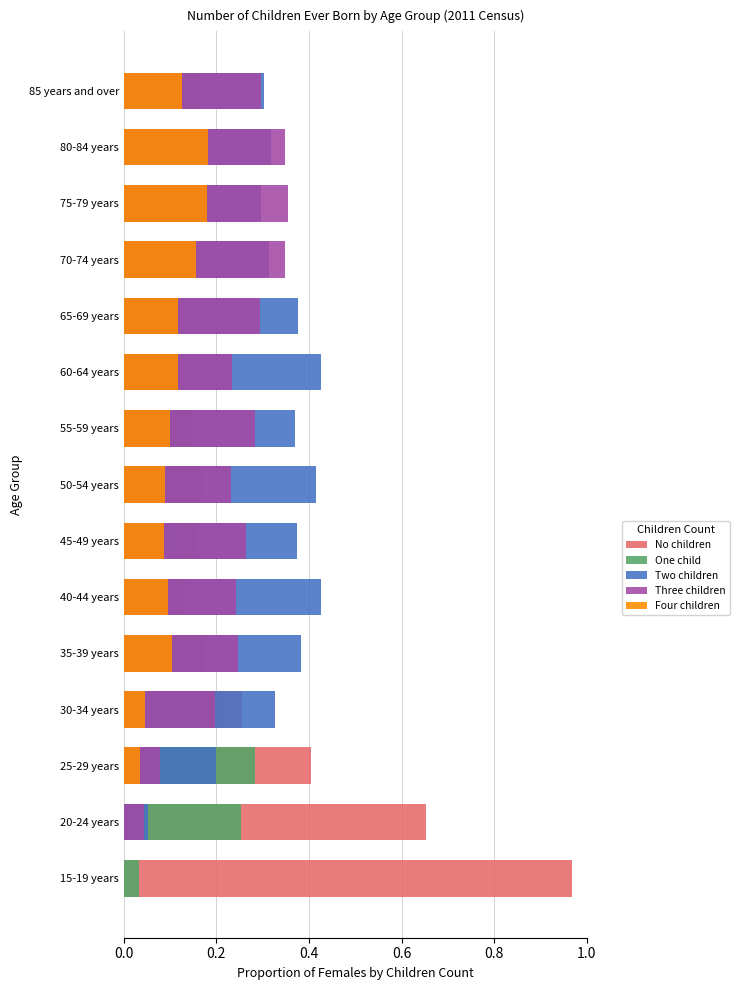

Reading left to right, what are all the values shown in this chart?

No children: 1.0	0.7	0.4	0.3	0.2	0.1	0.2	0.2	0.1	0.1	0.1	0.1	0.1	0.1	0.2
One child: 0.0	0.3	0.3	0.2	0.1	0.1	0.1	0.1	0.1	0.1	0.1	0.1	0.1	0.1	0.1
Two children: 0.0	0.1	0.2	0.3	0.4	0.4	0.4	0.4	0.4	0.4	0.4	0.3	0.3	0.3	0.3
Three children: 0.0	0.0	0.1	0.2	0.2	0.2	0.3	0.2	0.3	0.2	0.3	0.3	0.4	0.3	0.3
Four children: 0.0	0.0	0.0	0.0	0.1	0.1	0.1	0.1	0.1	0.1	0.1	0.2	0.2	0.2	0.1